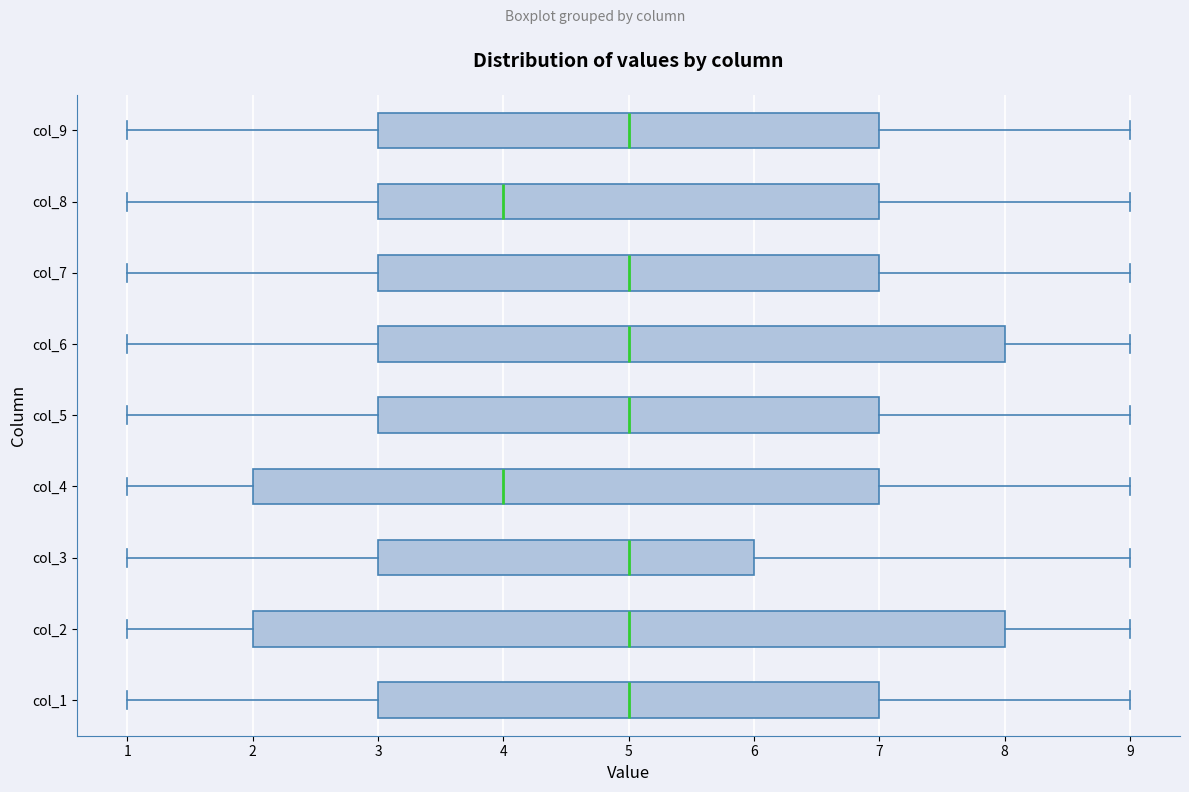

Reading bottom to top, read every box against the x-axis: the position of its median line, the range the box covers, and the ends of its whiskers. The values are not printed on the chart, so give them approximately, as read against the axis.

col_1: median 5, box 3 to 7, whiskers 1 to 9
col_2: median 5, box 2 to 8, whiskers 1 to 9
col_3: median 5, box 3 to 6, whiskers 1 to 9
col_4: median 4, box 2 to 7, whiskers 1 to 9
col_5: median 5, box 3 to 7, whiskers 1 to 9
col_6: median 5, box 3 to 8, whiskers 1 to 9
col_7: median 5, box 3 to 7, whiskers 1 to 9
col_8: median 4, box 3 to 7, whiskers 1 to 9
col_9: median 5, box 3 to 7, whiskers 1 to 9